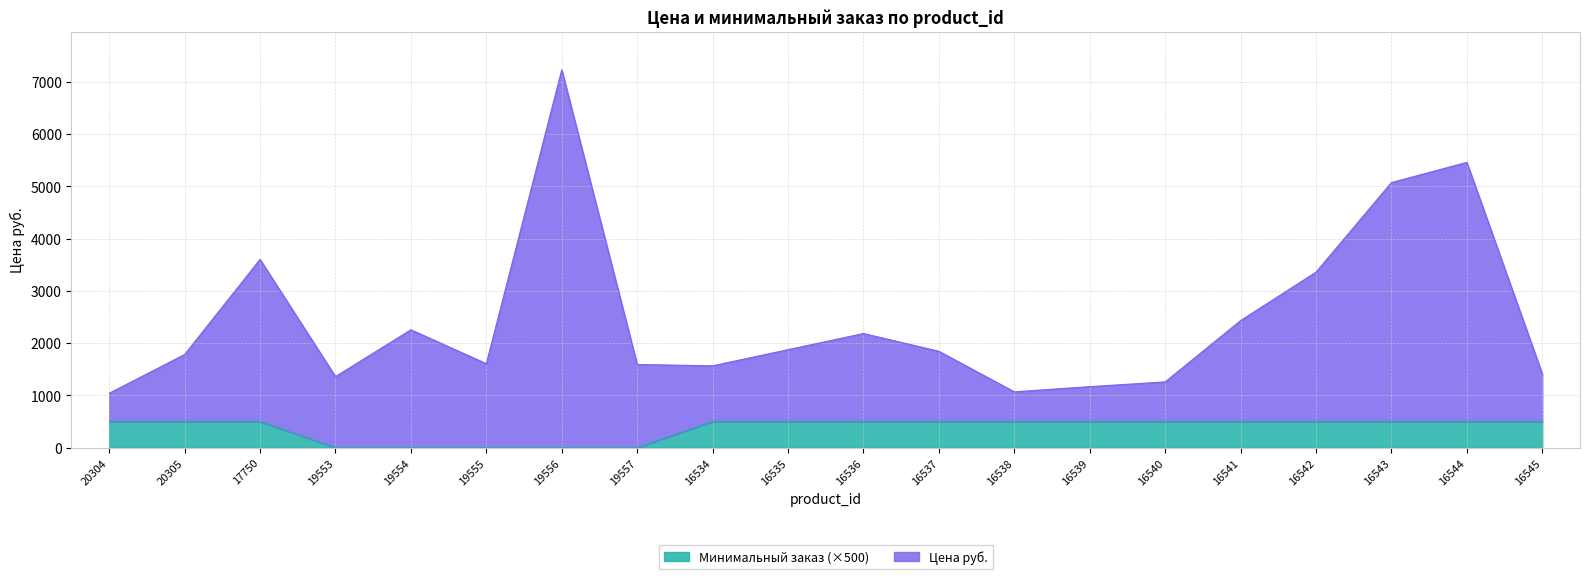

What is the total value across all series at 16545?

1411.5